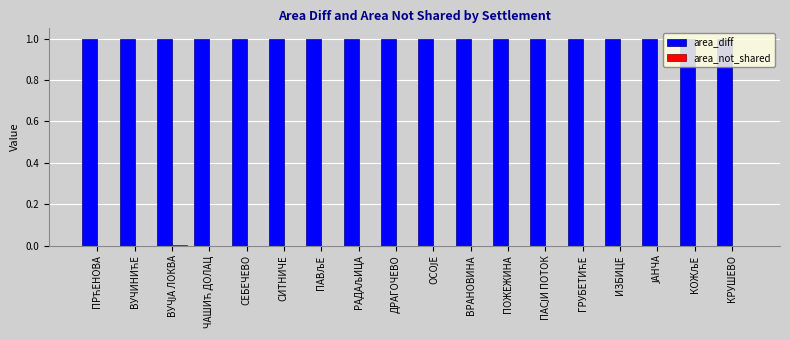

What is the maximum value for area_diff?

1.0